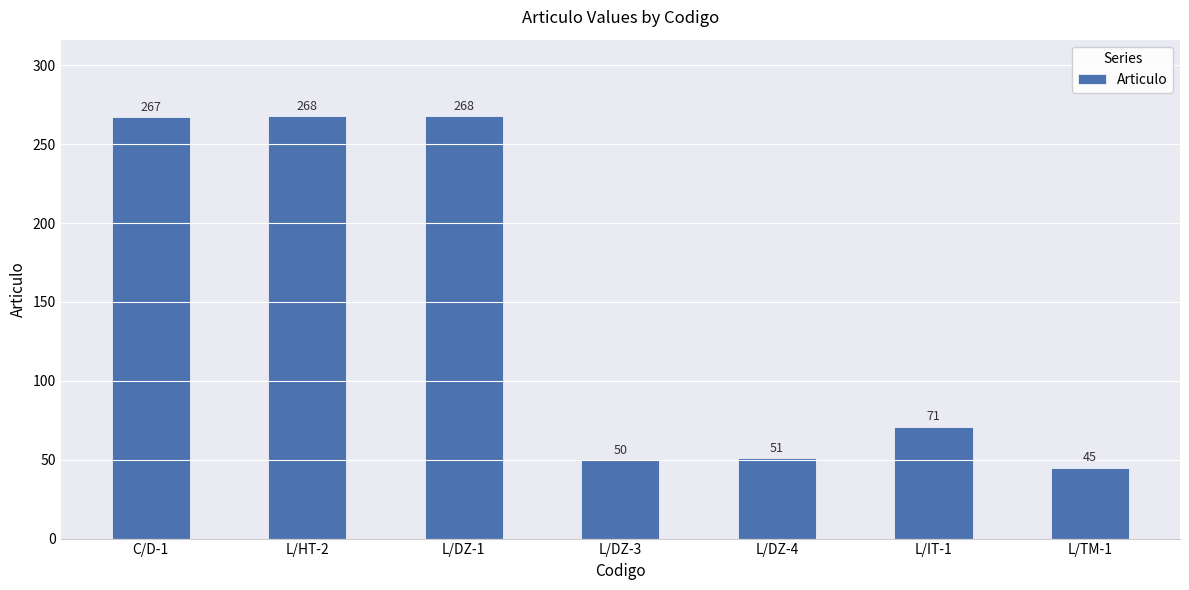

At which label is the value closest to 156?

L/IT-1